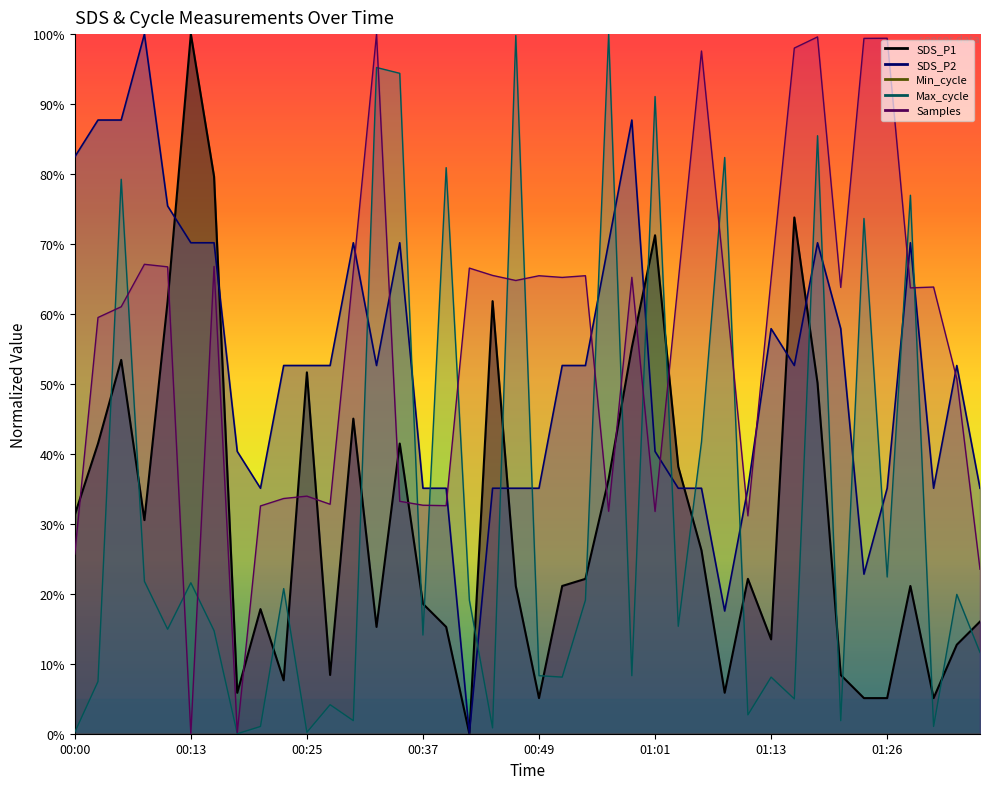

What is the label of the 4th point from the left?

00:08